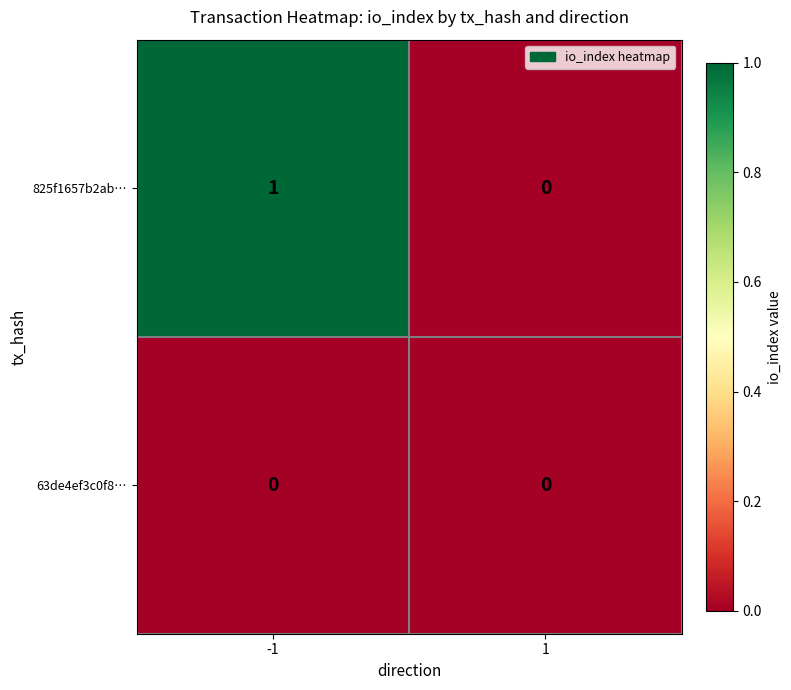

Rank the series at -1 from lowest to highest value.

63de4ef3c0f8…, 825f1657b2ab…